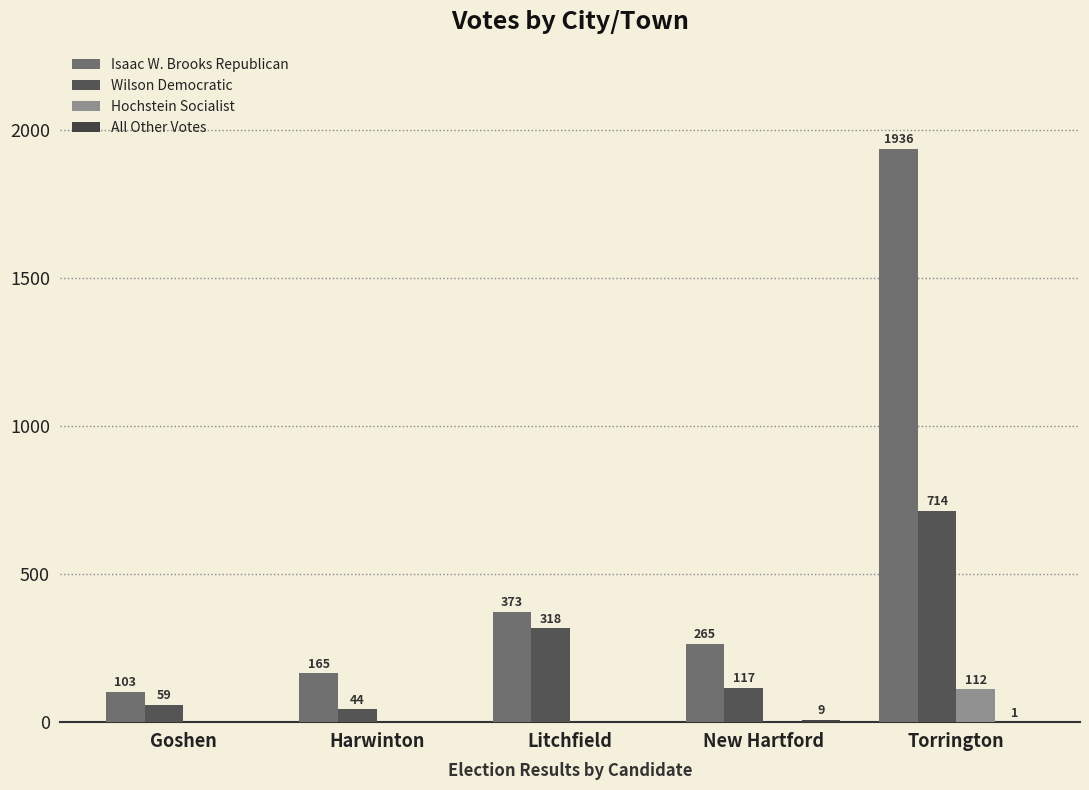

Between Goshen and New Hartford, which series saw the biggest shift?

Isaac W. Brooks Republican